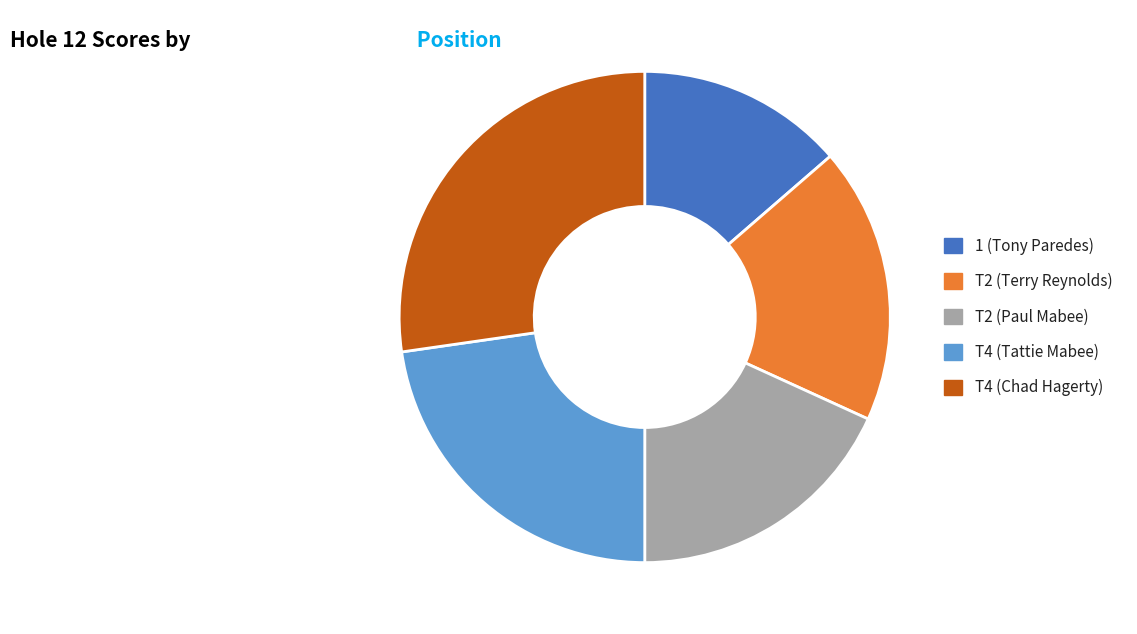

Do T2 (Paul Mabee) and T4 (Chad Hagerty) together represent more than half of the pie?

No